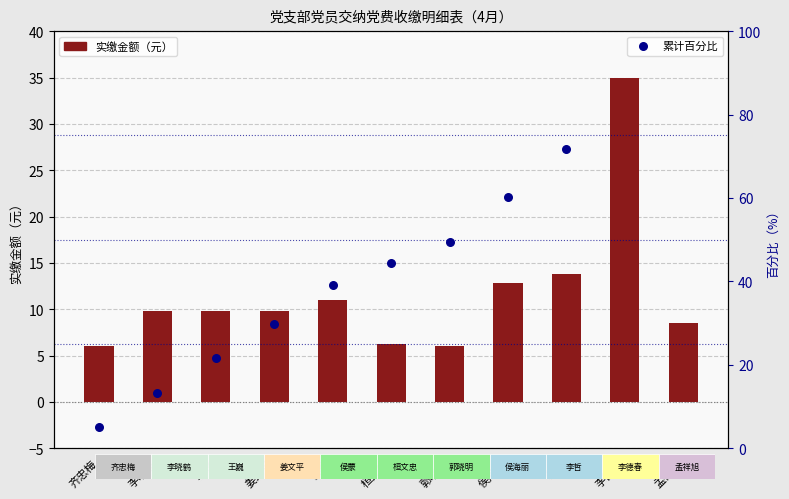

Is the value of 累计百分比 at 姜文平 greater than the value of 实缴金额 at 李哲?

Yes